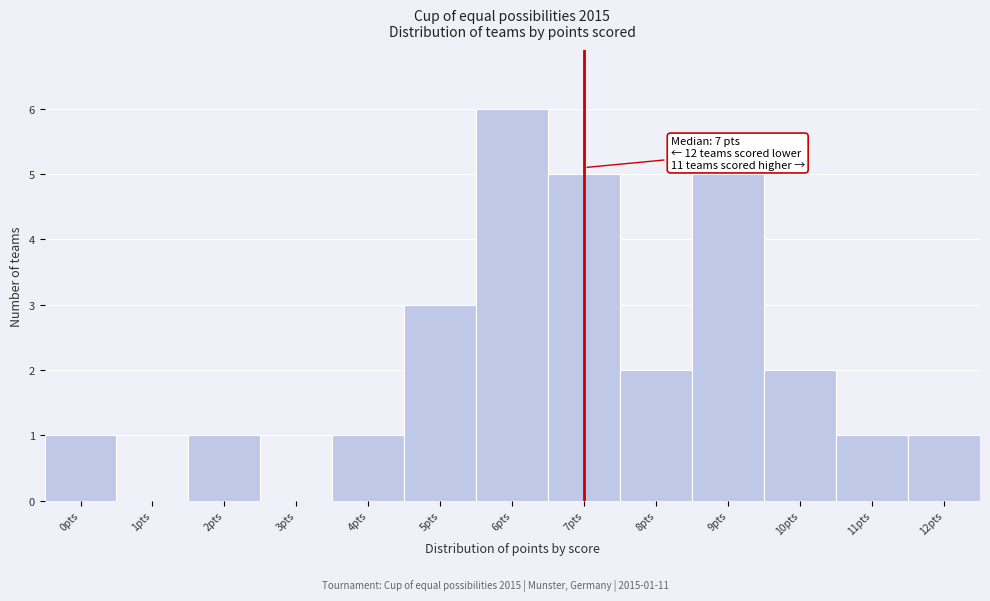

Which range on the x-axis has the tallest bar?

5.5 to 6.5